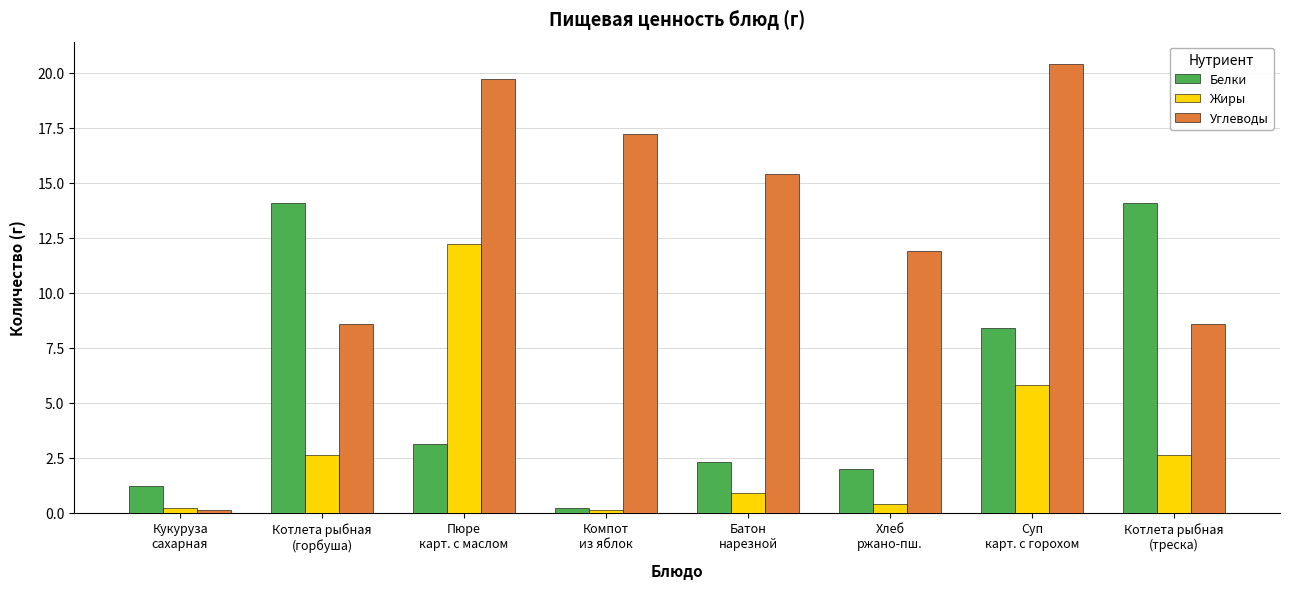

Are the bars grouped side by side (vs. stacked)?

Yes